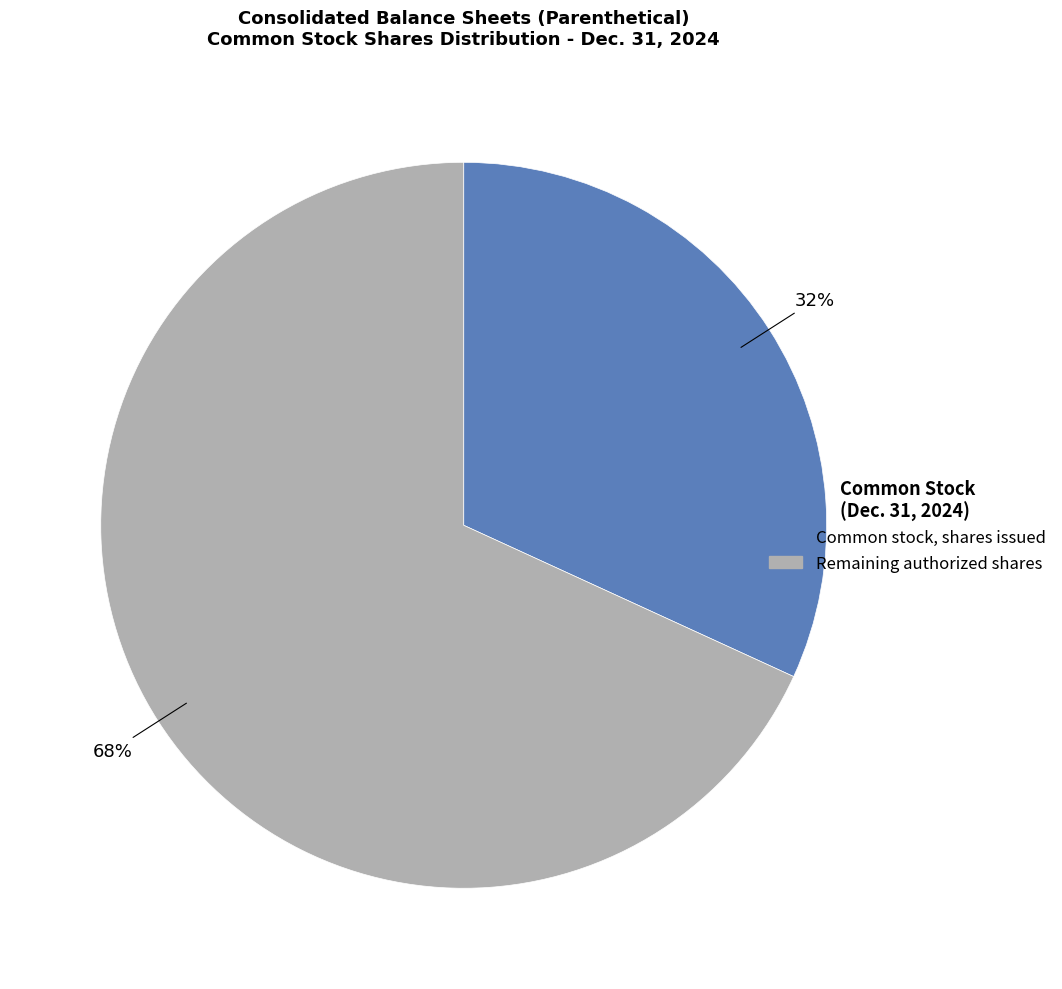

To the nearest percent, what is the difference between the largest and smallest slice percentages?

36%